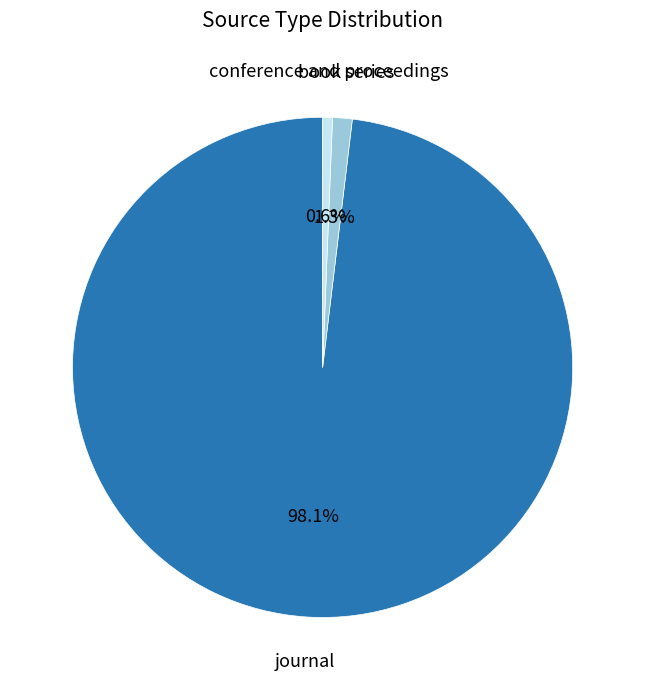

How many segments does this pie chart have?

3